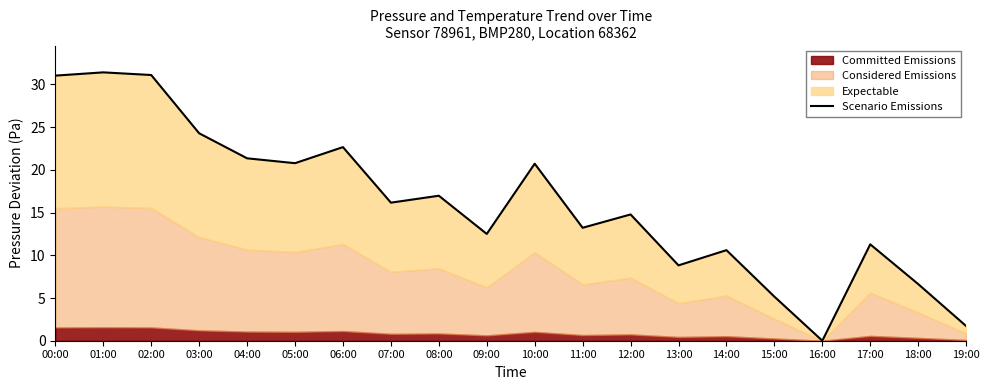

Where is the first local maximum?

01:00